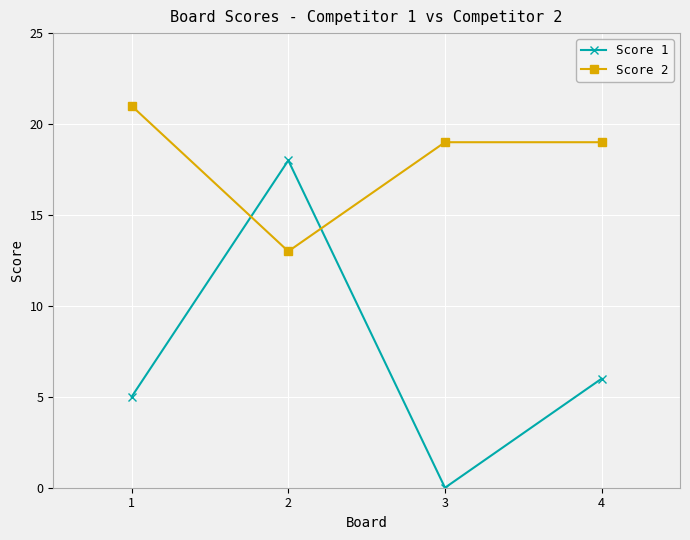

What is the average value of the Score 1 series?

7